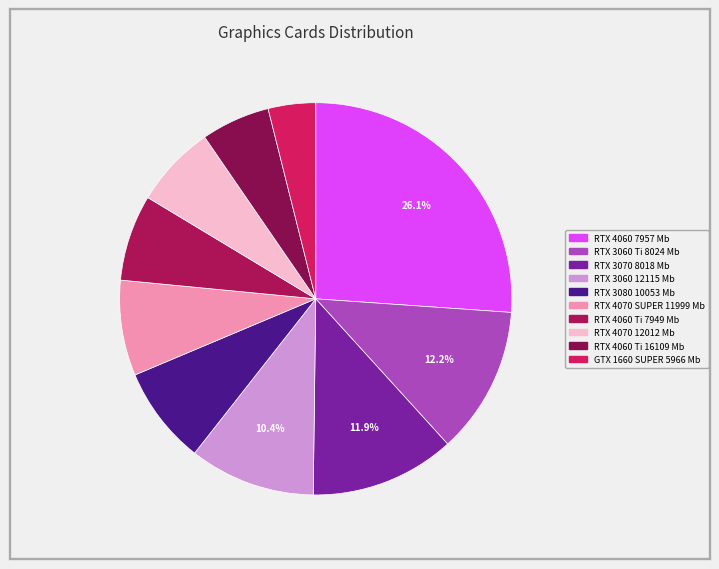

To the nearest percent, what percentage of the pie is RTX 4060 Ti 7949 Mb?

7%